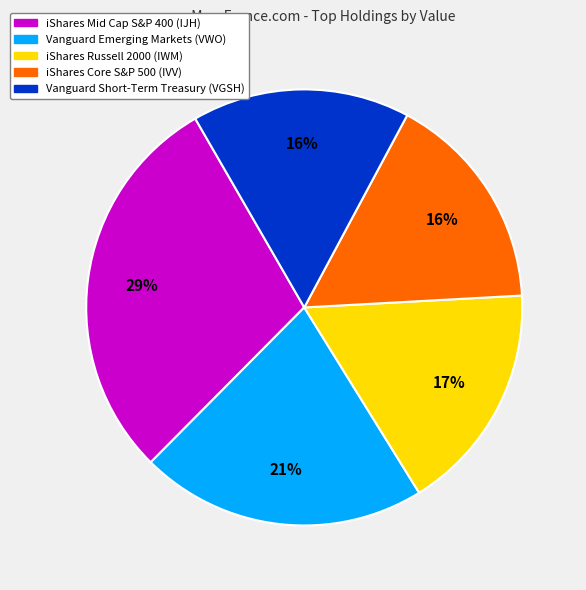

Is there a majority slice in this chart?

No